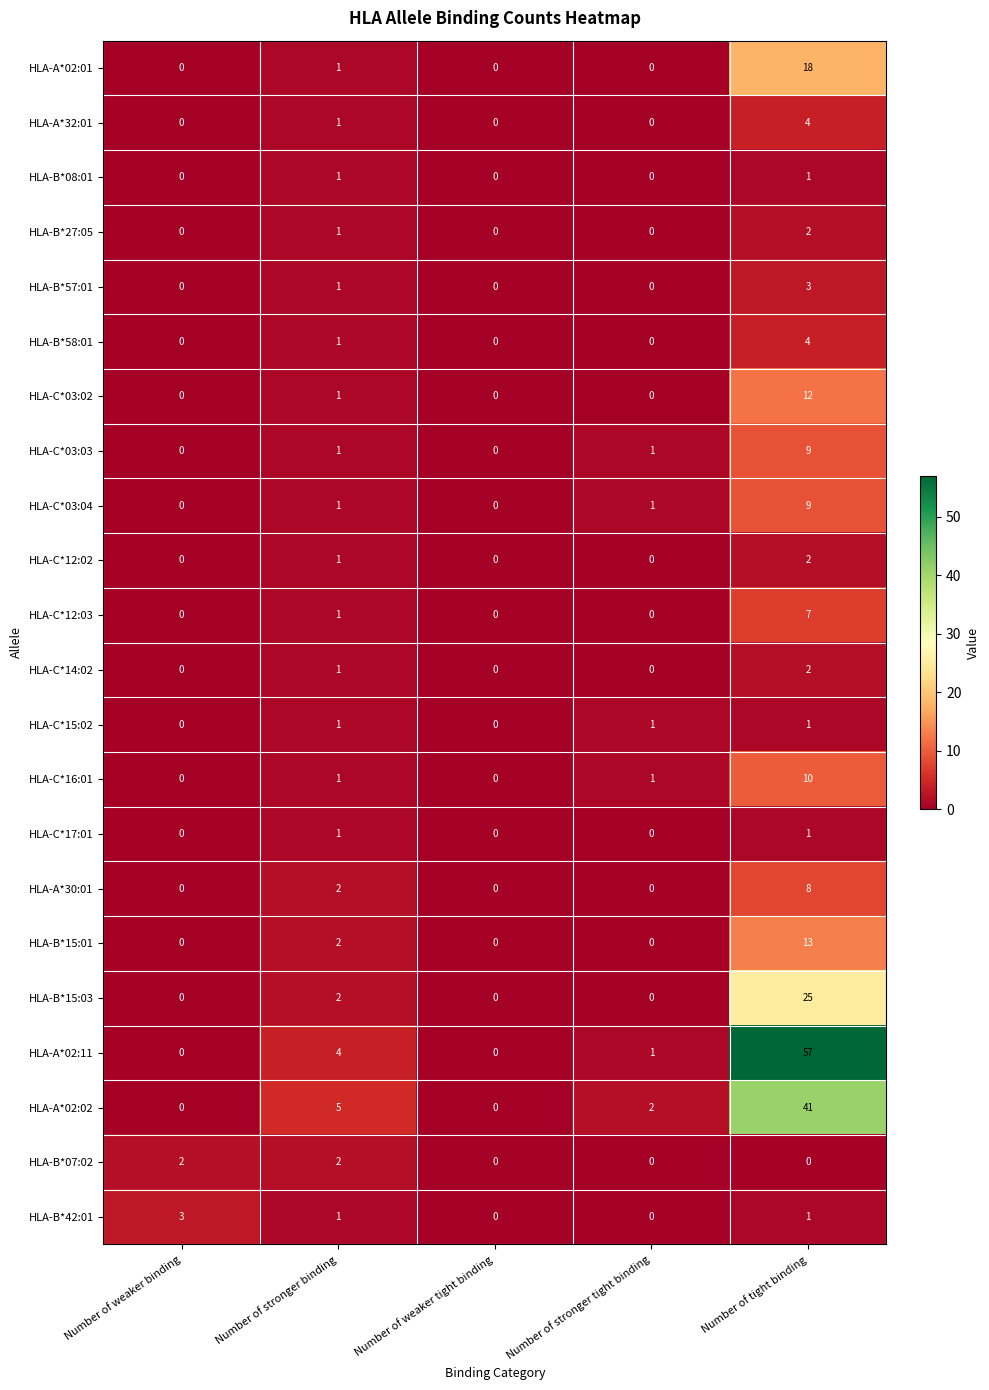

What is the sum of all HLA-C*14:02 values?

3